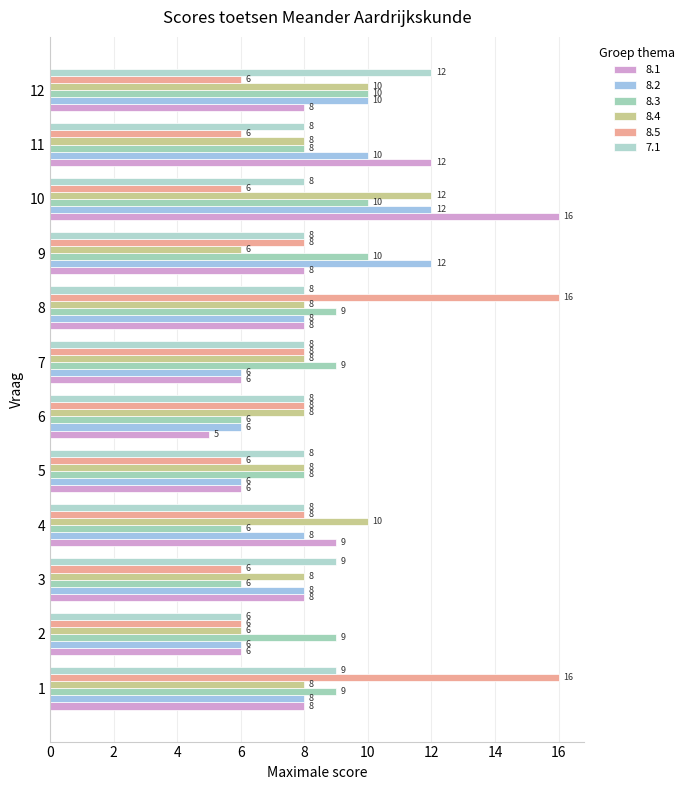

What is the greatest value displayed?

16